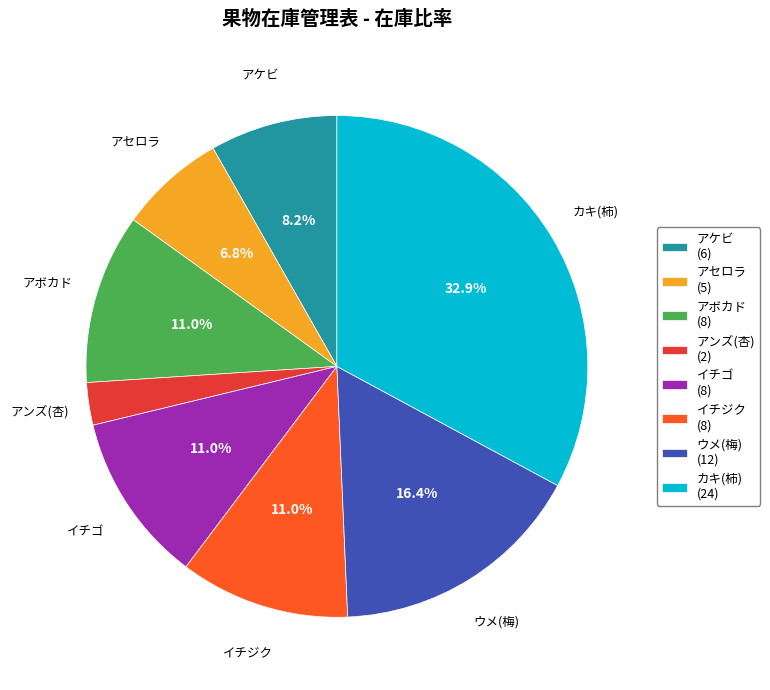

Count the number of slices in the pie.

8